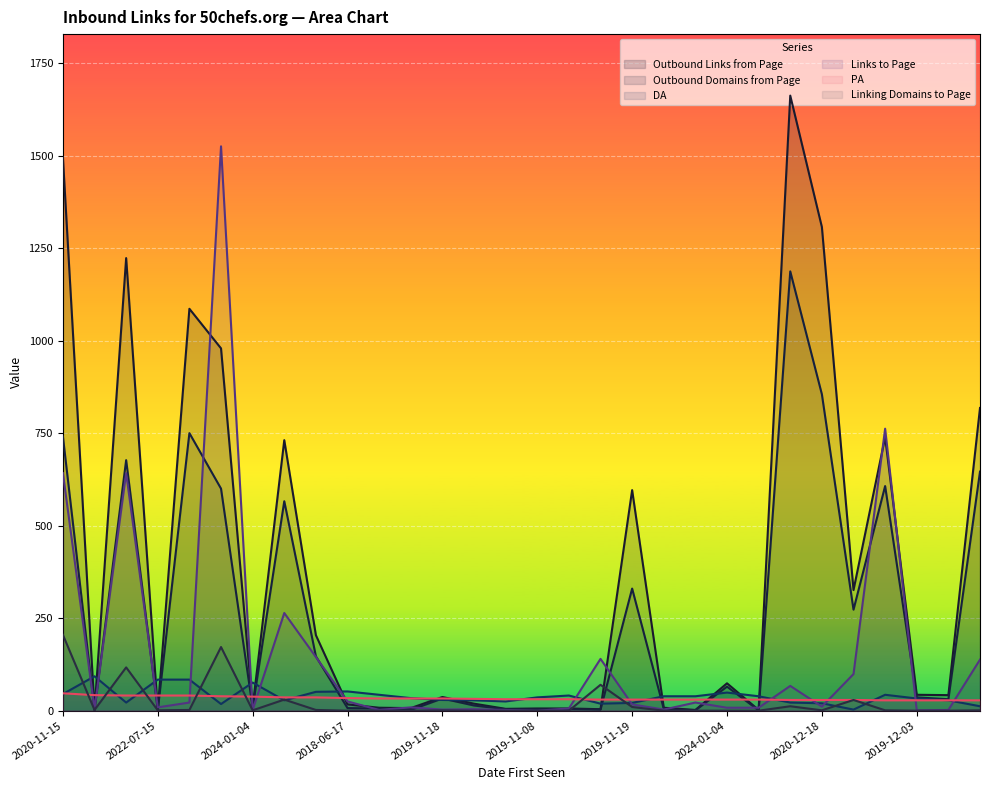

What is the difference between the highest and lowest values at 2020-01-15?

202